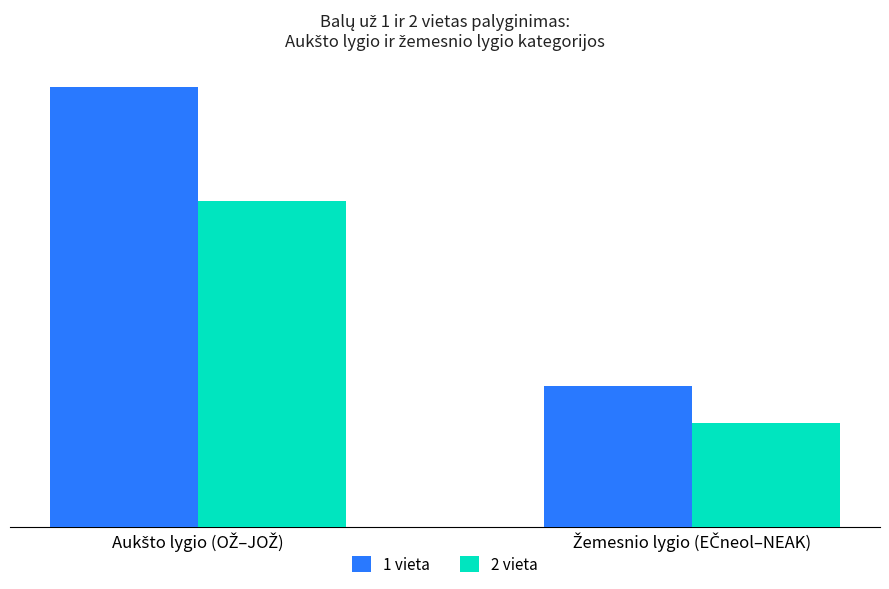

At Žemesnio lygio (EČneol–NEAK), list the series in order from largest to smallest.

1 vieta, 2 vieta